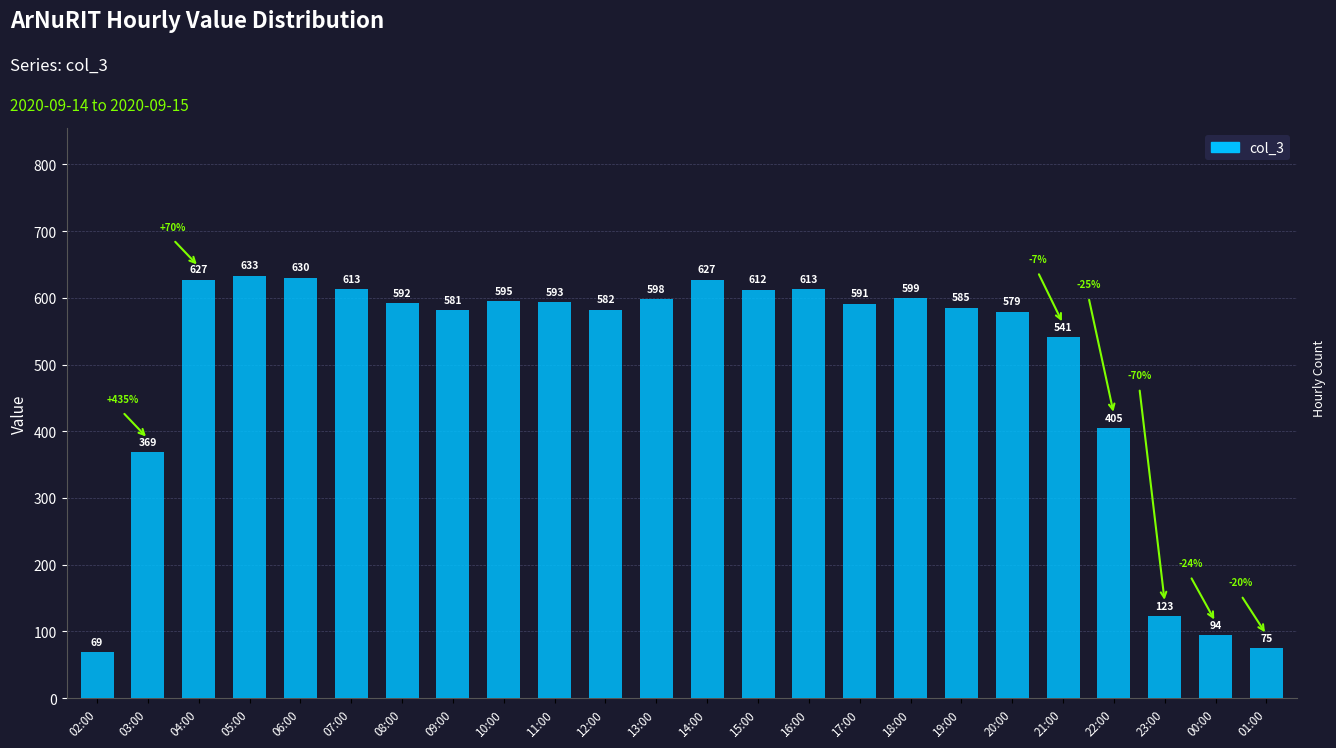

What is the difference between the maximum and minimum values?

564